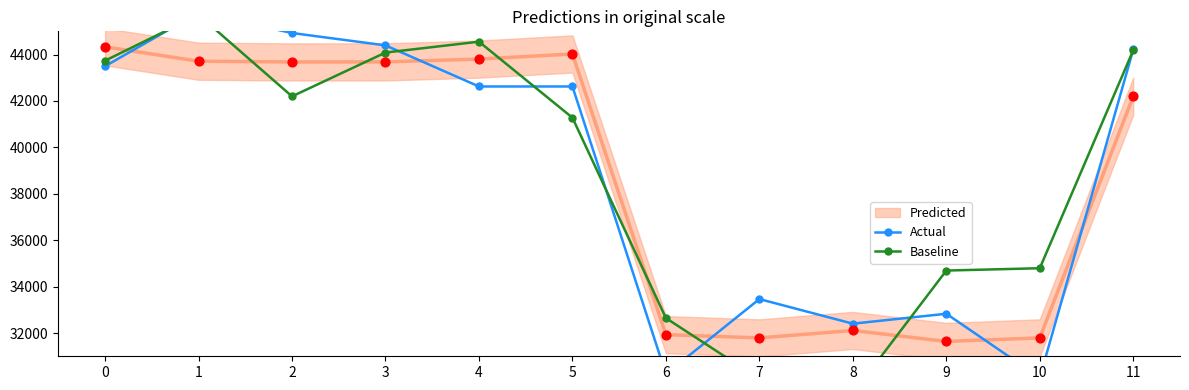

What is the total value across all series at 9?

67525.6